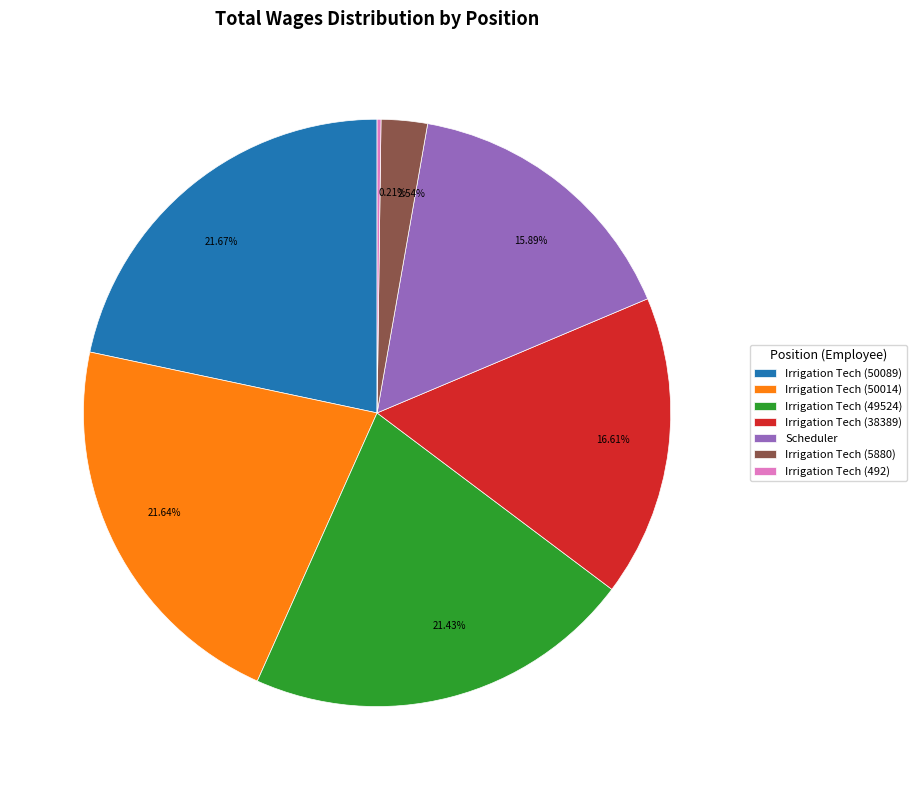

To the nearest percent, what portion does Irrigation Tech (49524) represent?

21%